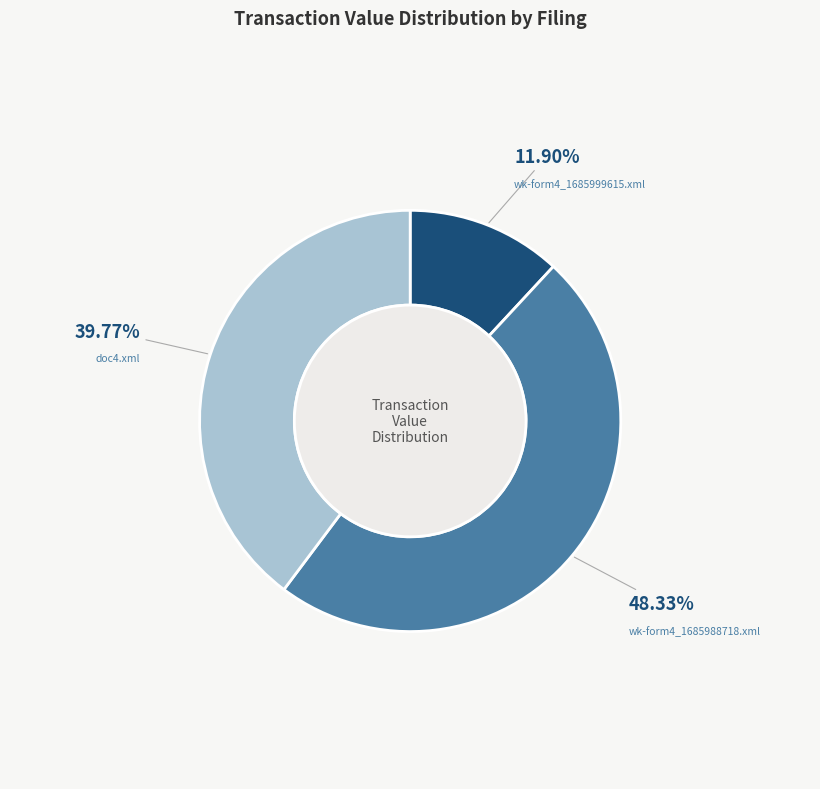

Does any single category account for the majority?

No